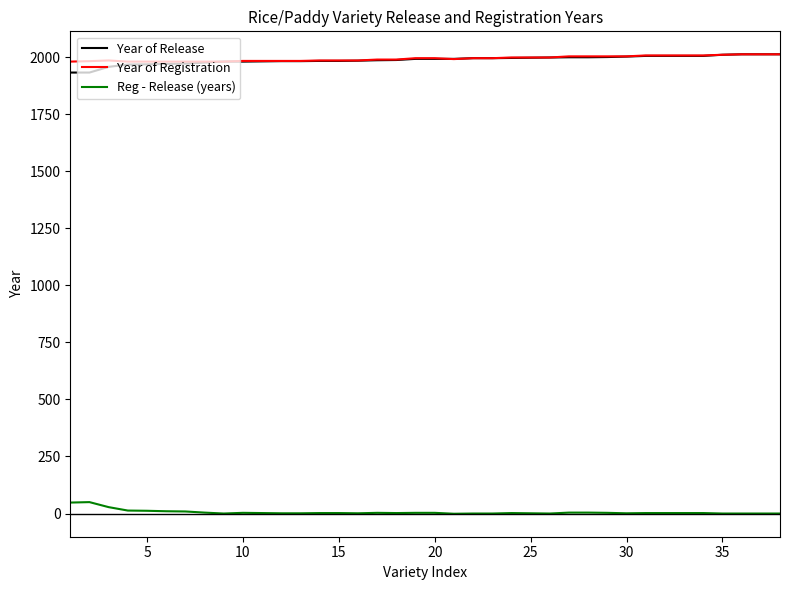

What is the highest value of the Year of Registration series?

2013